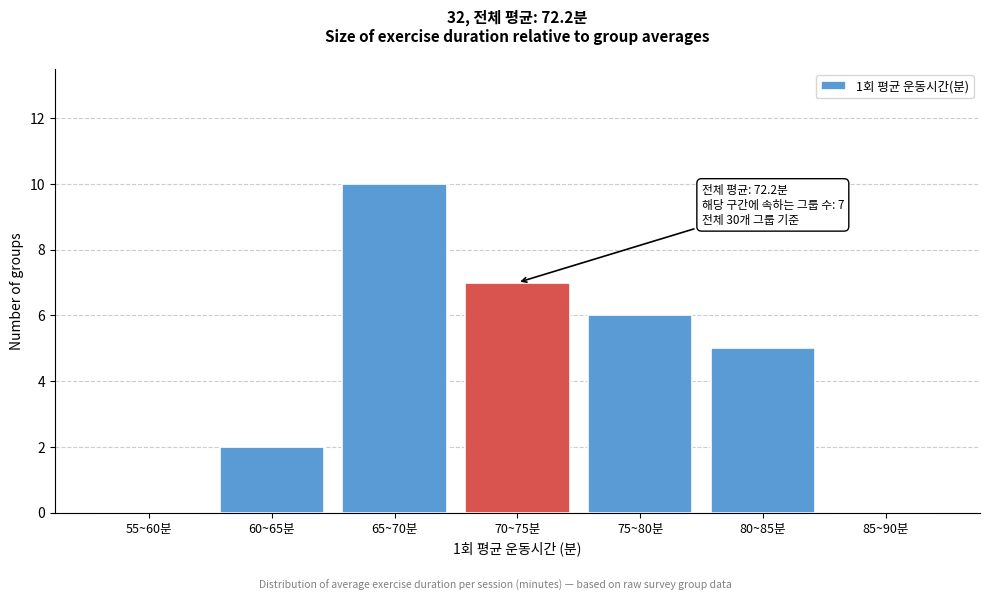

Reading right to left, extract all data points from this chart.

85~90분=0	80~85분=5	75~80분=6	70~75분=7	65~70분=10	60~65분=2	55~60분=0